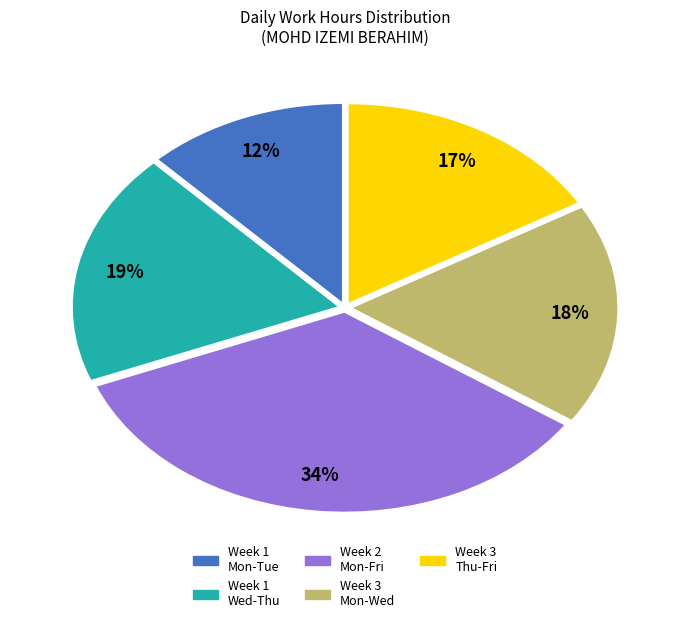

To the nearest percent, what is the difference between the largest and smallest slice percentages?

22%